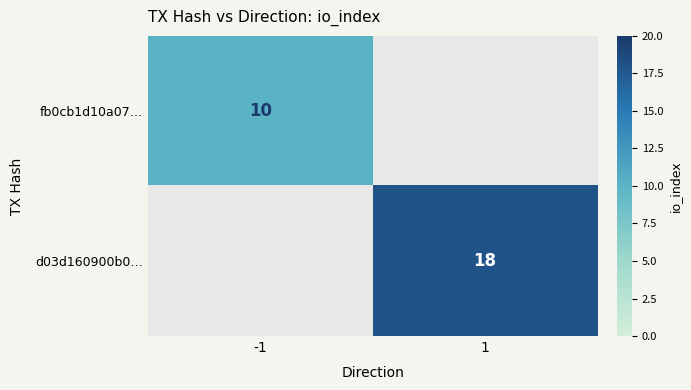

Is it true that fb0cb1d10a07… equals 6 at -1?

False